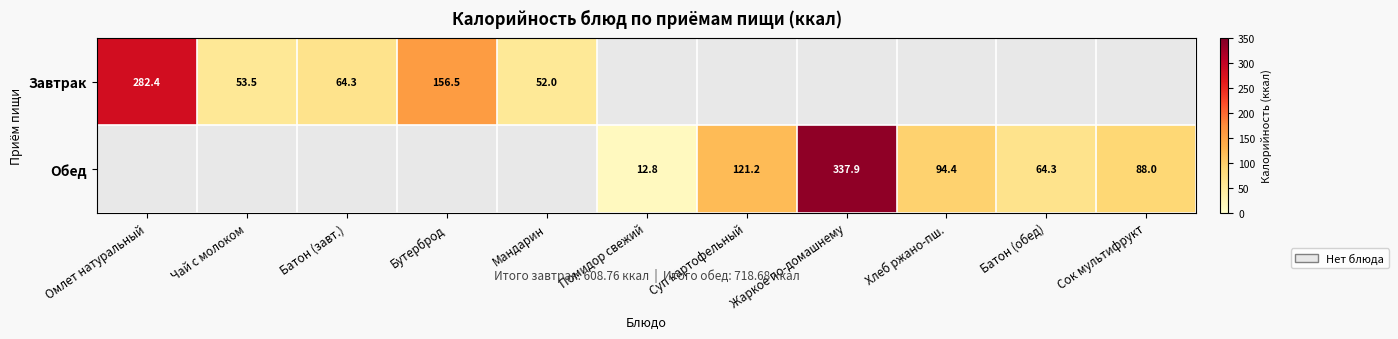

Is the value of Завтрак at Мандарин greater than the value of Обед at Суп картофельный?

No